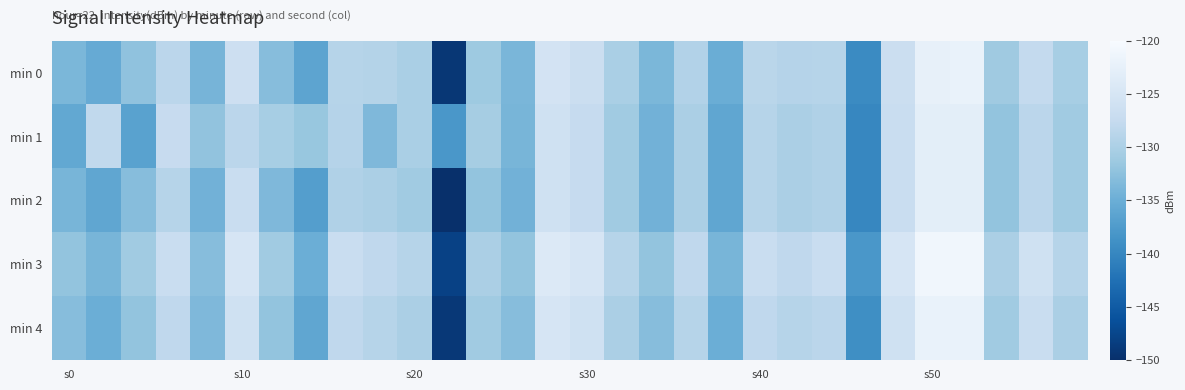

Reading left to right, transcribe all the data shown in this chart.

min 0: -133.7	-135.4	-132.3	-128.5	-134.1	-126.4	-133.0	-136.3	-129.0	-129.2	-130.1	-149.1	-131.2	-133.8	-125.4	-126.6	-130.1	-133.8	-129.3	-135.0	-128.6	-129.1	-128.9	-139.5	-126.7	-122.4	-122.1	-131.0	-127.7	-130.4
min 1: -135.7	-127.9	-136.6	-127.3	-132.1	-128.5	-130.3	-131.6	-129.1	-133.5	-130.1	-138.0	-130.5	-134.0	-126.0	-127.5	-131.0	-134.5	-130.0	-136.0	-129.0	-130.0	-129.5	-140.0	-127.0	-123.0	-123.0	-132.0	-128.5	-131.0
min 2: -134.0	-136.0	-133.0	-129.0	-134.5	-127.0	-133.5	-137.0	-129.5	-130.0	-131.0	-150.0	-132.0	-134.5	-126.0	-127.5	-131.0	-134.5	-130.0	-136.0	-129.0	-130.0	-129.5	-140.0	-127.0	-123.0	-123.0	-132.0	-128.5	-131.0
min 3: -132.0	-134.0	-131.0	-127.0	-133.0	-125.0	-131.0	-135.0	-127.0	-128.0	-129.0	-148.0	-130.0	-132.0	-124.0	-125.0	-129.0	-132.0	-128.0	-134.0	-127.0	-128.0	-127.0	-138.0	-125.0	-121.0	-121.0	-130.0	-126.0	-129.0
min 4: -133.0	-135.0	-132.0	-128.0	-133.5	-126.0	-132.0	-136.0	-128.0	-129.0	-130.0	-149.0	-131.0	-133.0	-125.0	-126.0	-130.0	-133.0	-129.0	-135.0	-128.0	-129.0	-128.5	-139.0	-126.0	-122.0	-122.0	-131.0	-127.0	-130.0